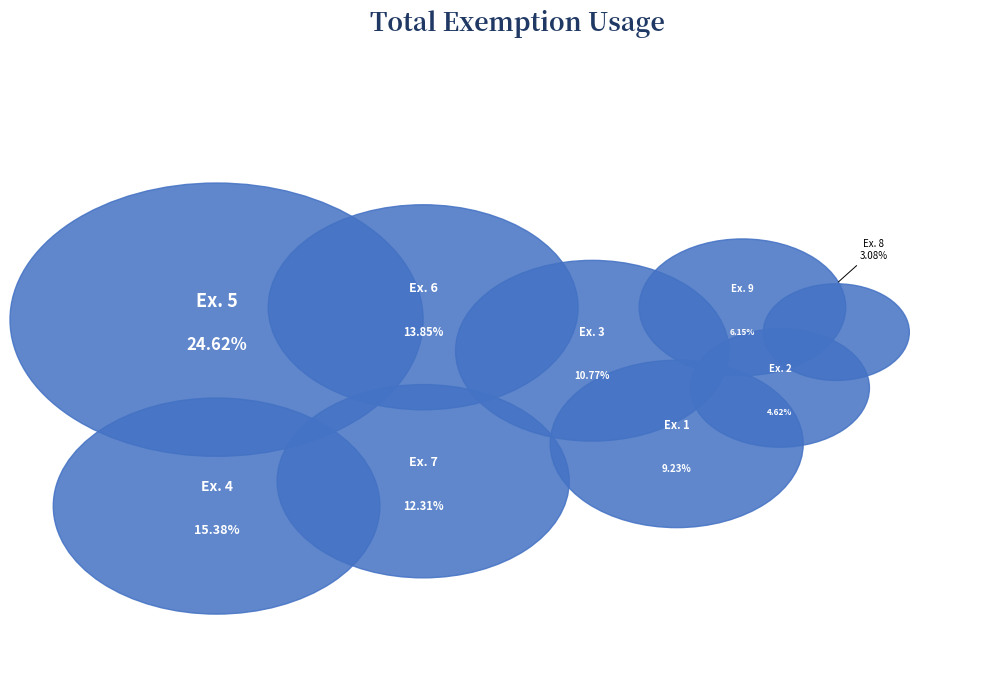

Is there any slice that represents more than half of the pie?

No